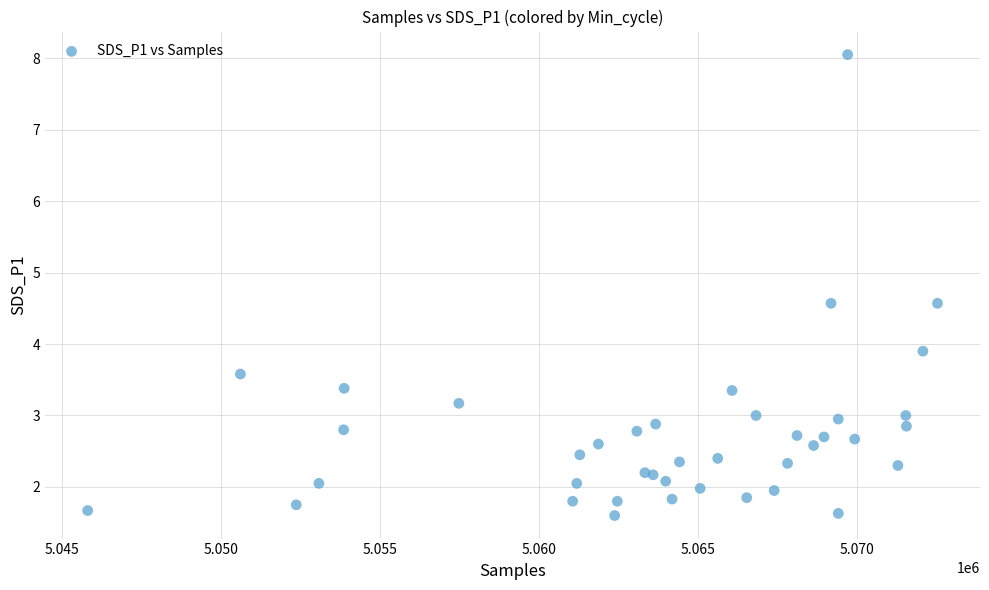

What Y value in the scatter plot is closest to 4?

3.9